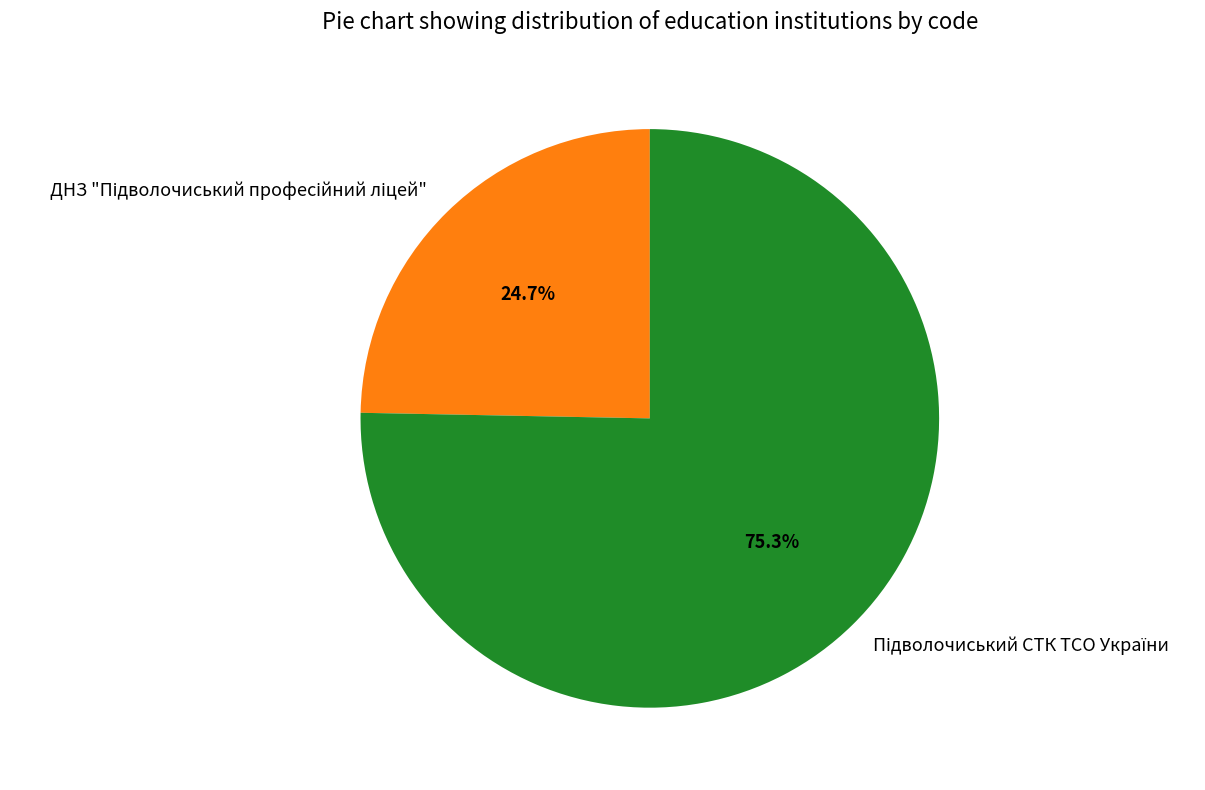

Is there any slice that represents more than half of the pie?

Yes